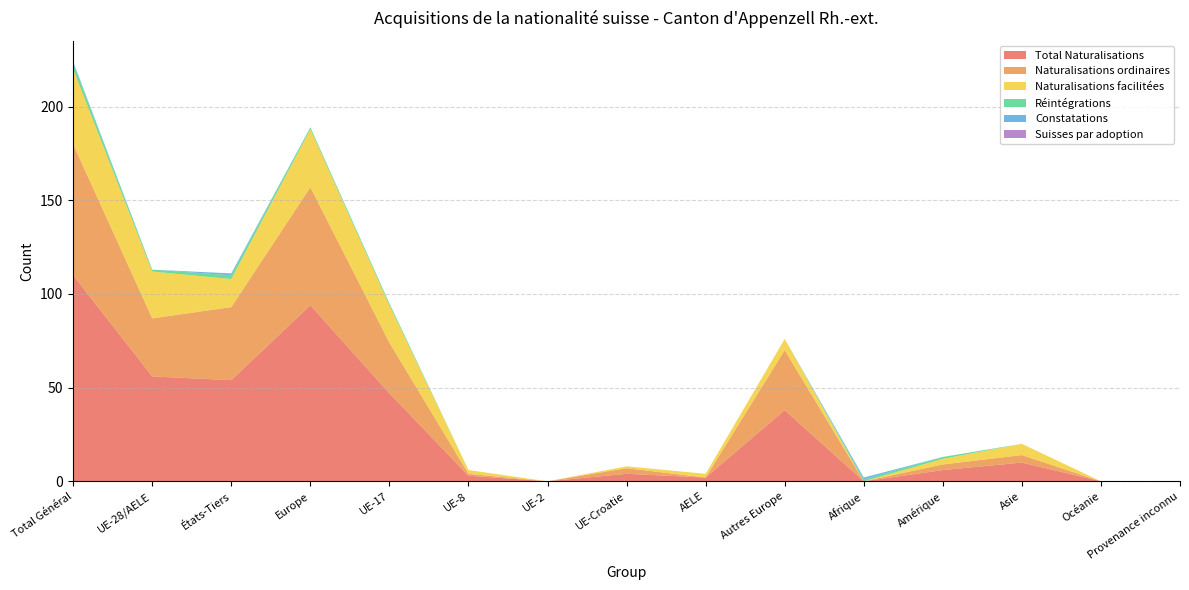

Reading left to right, transcribe all the data shown in this chart.

Total Naturalisations: 110	56	54	94	47	3	0	4	2	38	0	6	10	0	0
Naturalisations ordinaires: 70	31	39	63	27	1	0	3	0	32	0	3	4	0	0
Naturalisations facilitées: 40	25	15	31	20	2	0	1	2	6	0	3	6	0	0
Réintégrations: 3	1	2	1	1	0	0	0	0	0	1	1	0	0	0
Constatations: 1	0	1	0	0	0	0	0	0	0	1	0	0	0	0
Suisses par adoption: 0	0	0	0	0	0	0	0	0	0	0	0	0	0	0